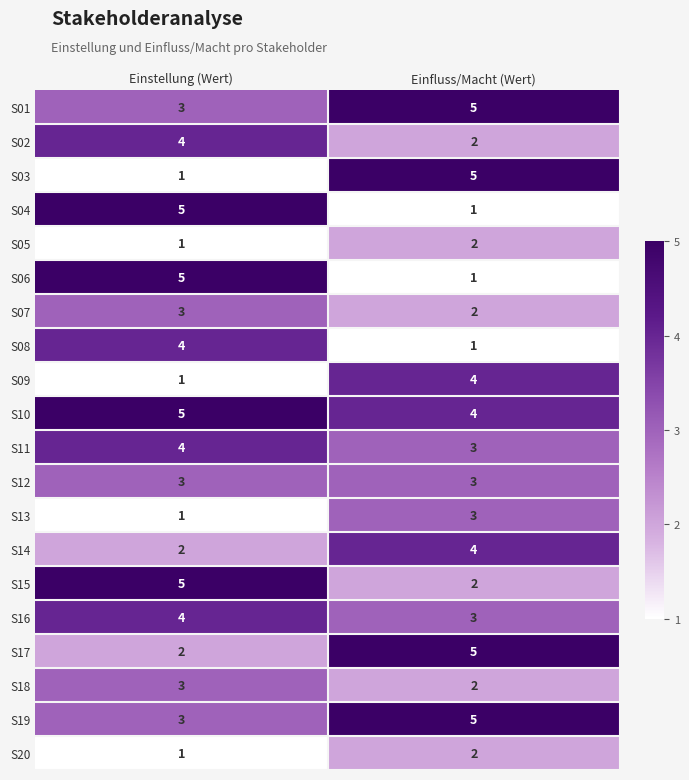

At which label is S11 closest to 3?

Einfluss/Macht (Wert)